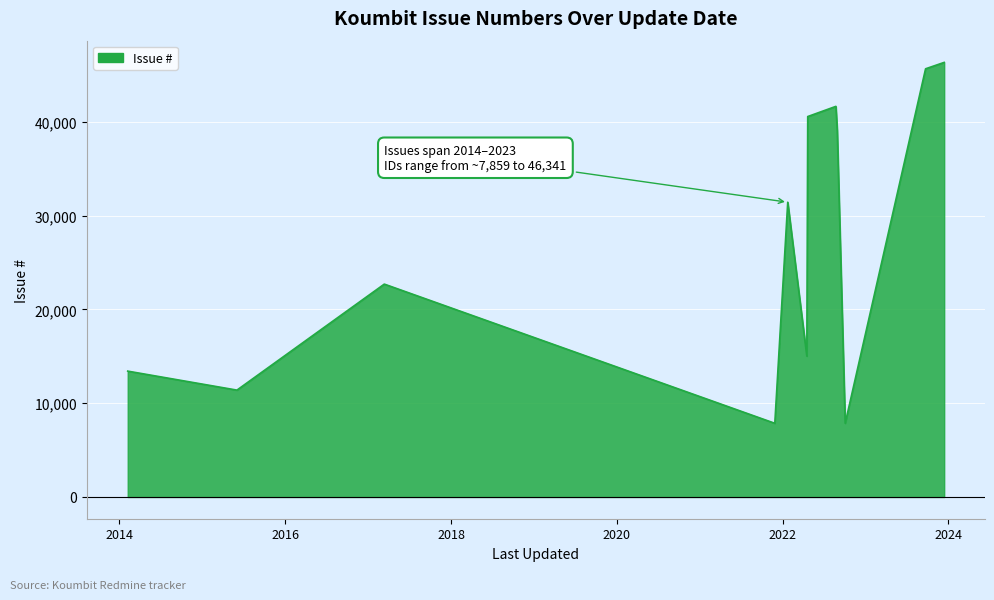

What is the minimum value shown in the chart?

7859